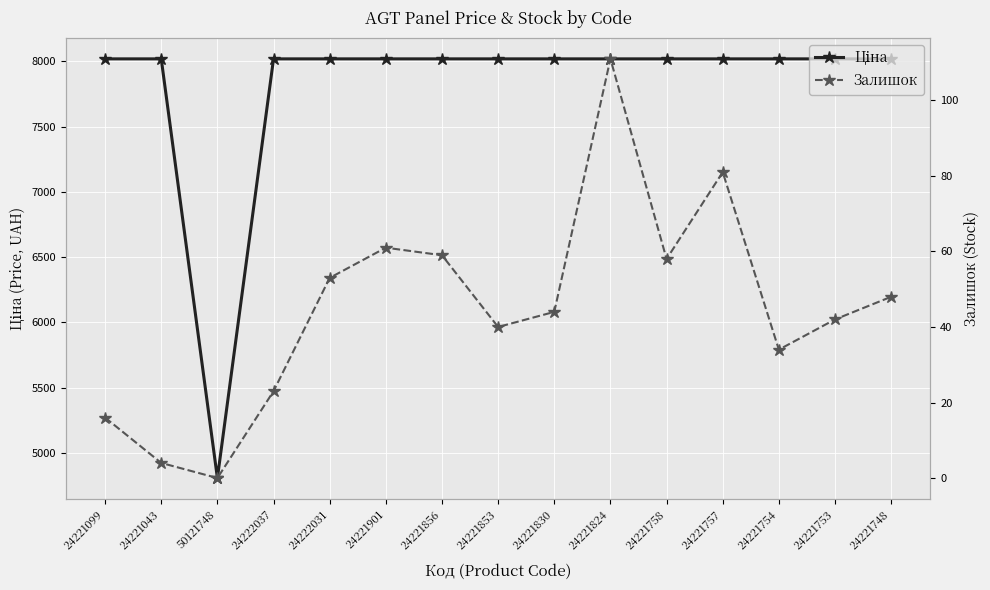

How many data points in Залишок are less than 44?

7